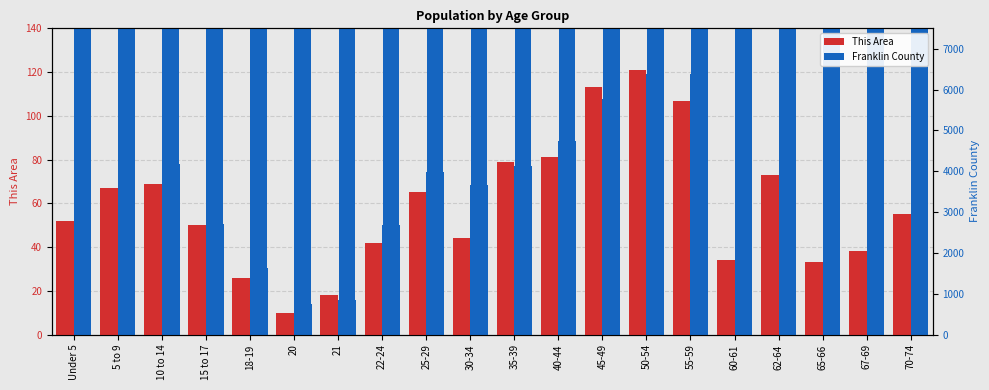

Is it true that Franklin County equals 1623 at 18-19?

True